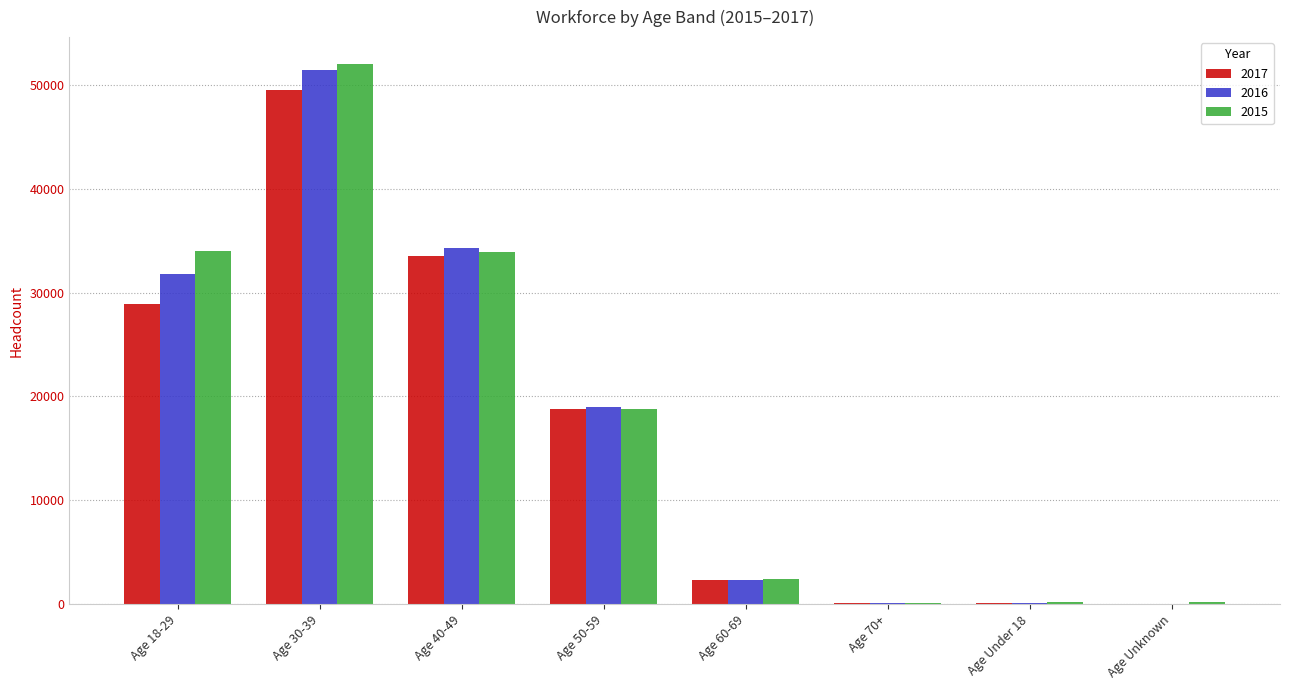

Which category has the highest value across all series?

Age 30-39